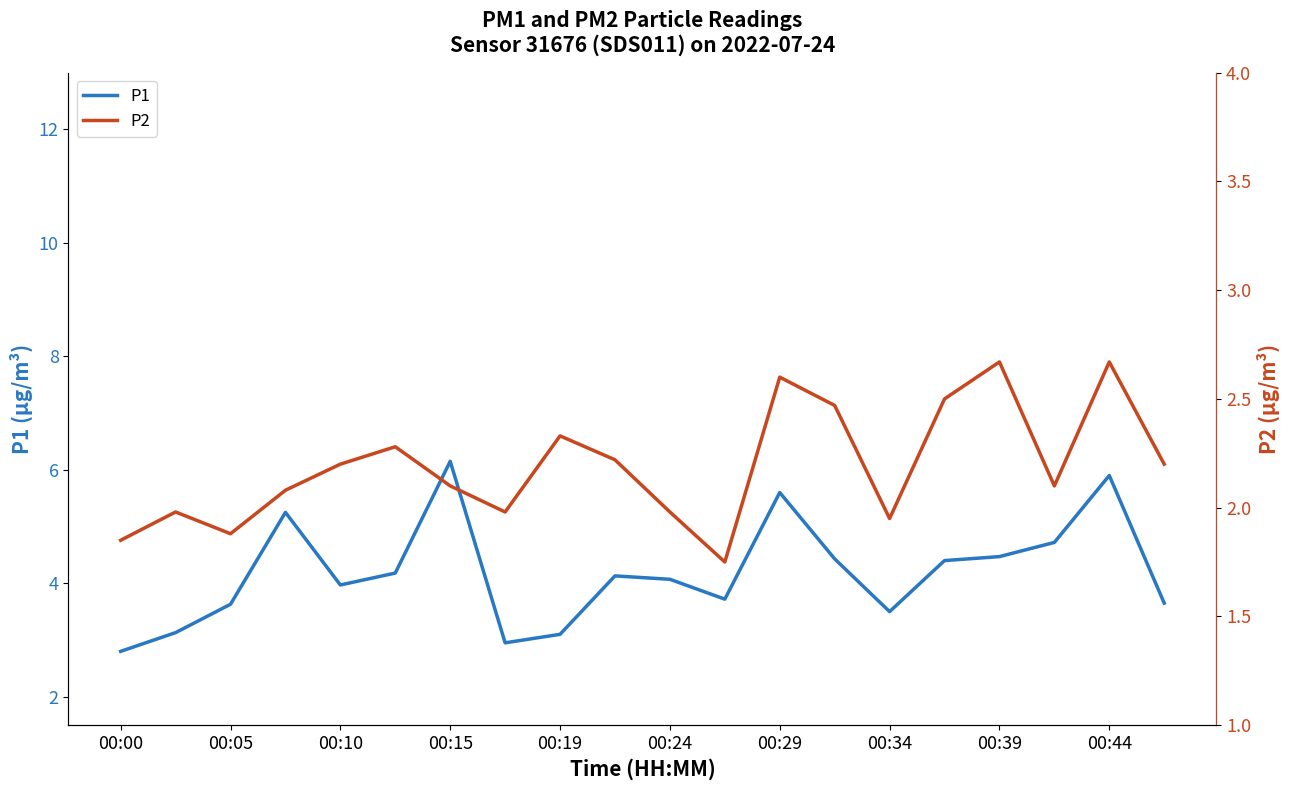

How many lines are shown in the chart?

2